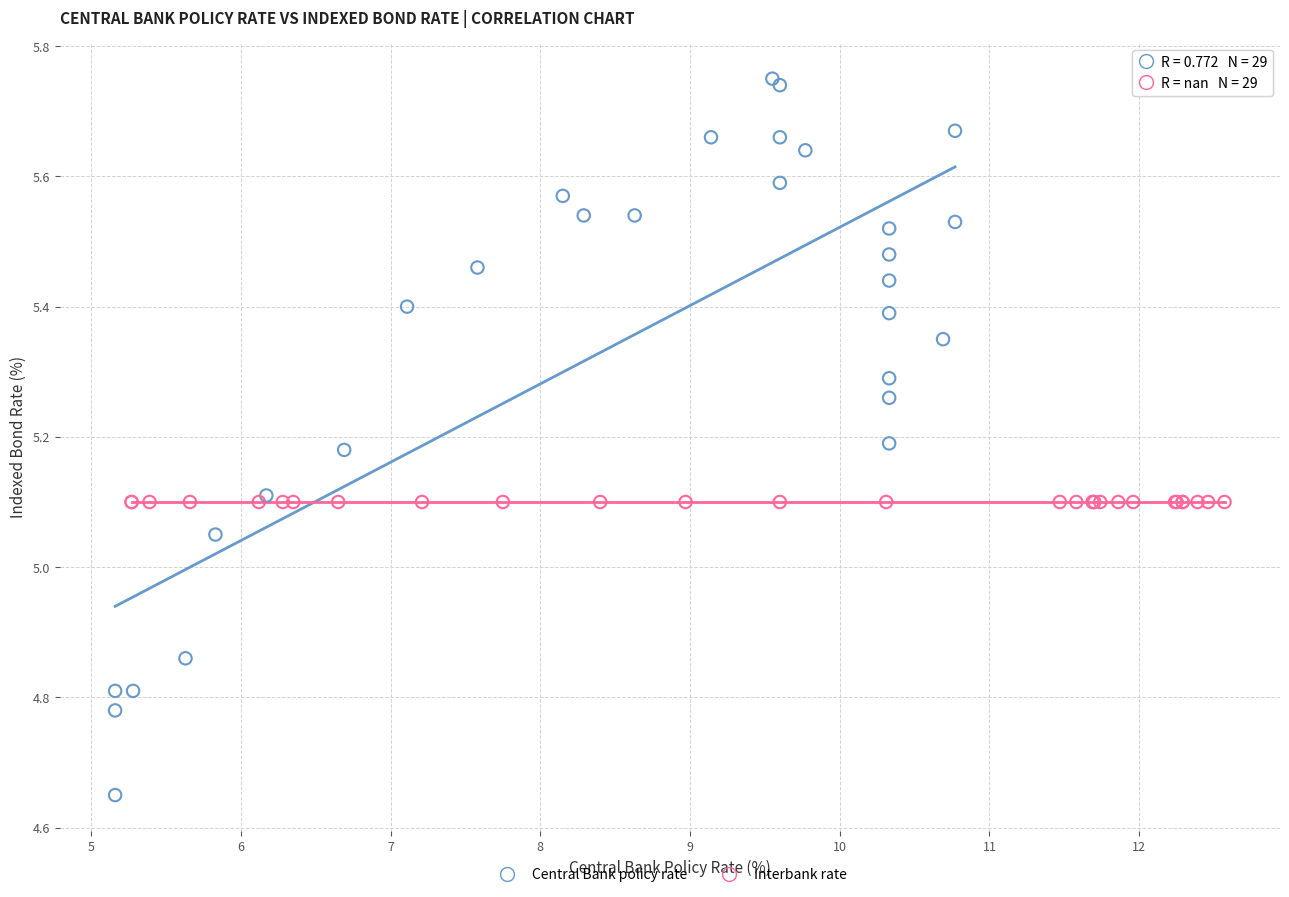

Which series contains the lowest Y value?

Central Bank policy rate